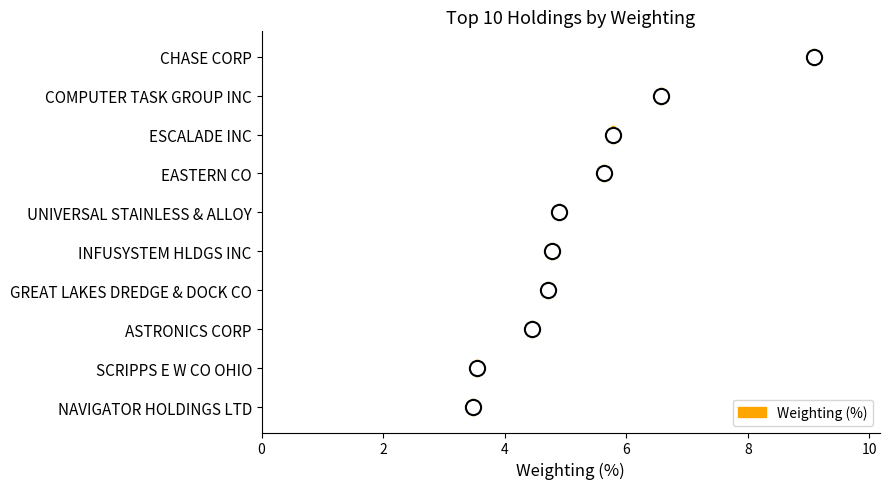

What is the change in value from COMPUTER TASK GROUP INC to ESCALADE INC?

-0.8